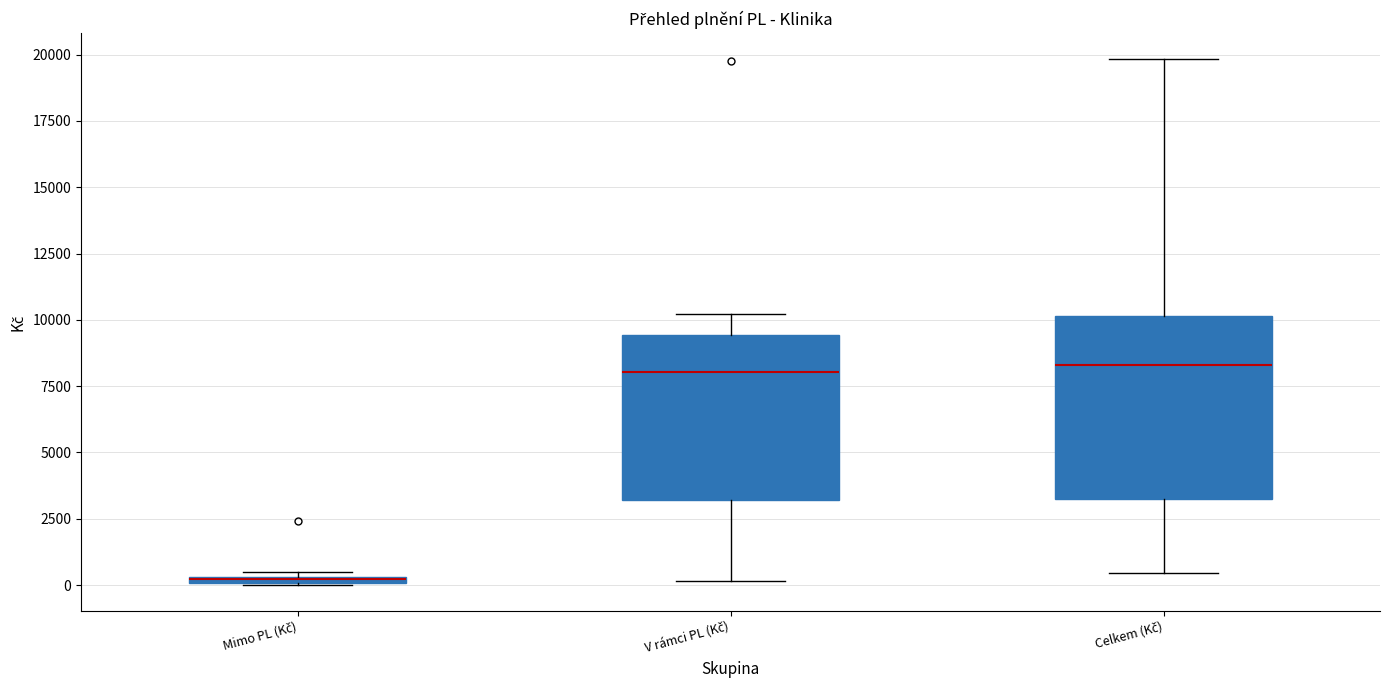

Where does the median line of the box for V rámci PL (Kč) sit on the y-axis? The values are not printed on the chart, so give them approximately, as read against the axis.

8000